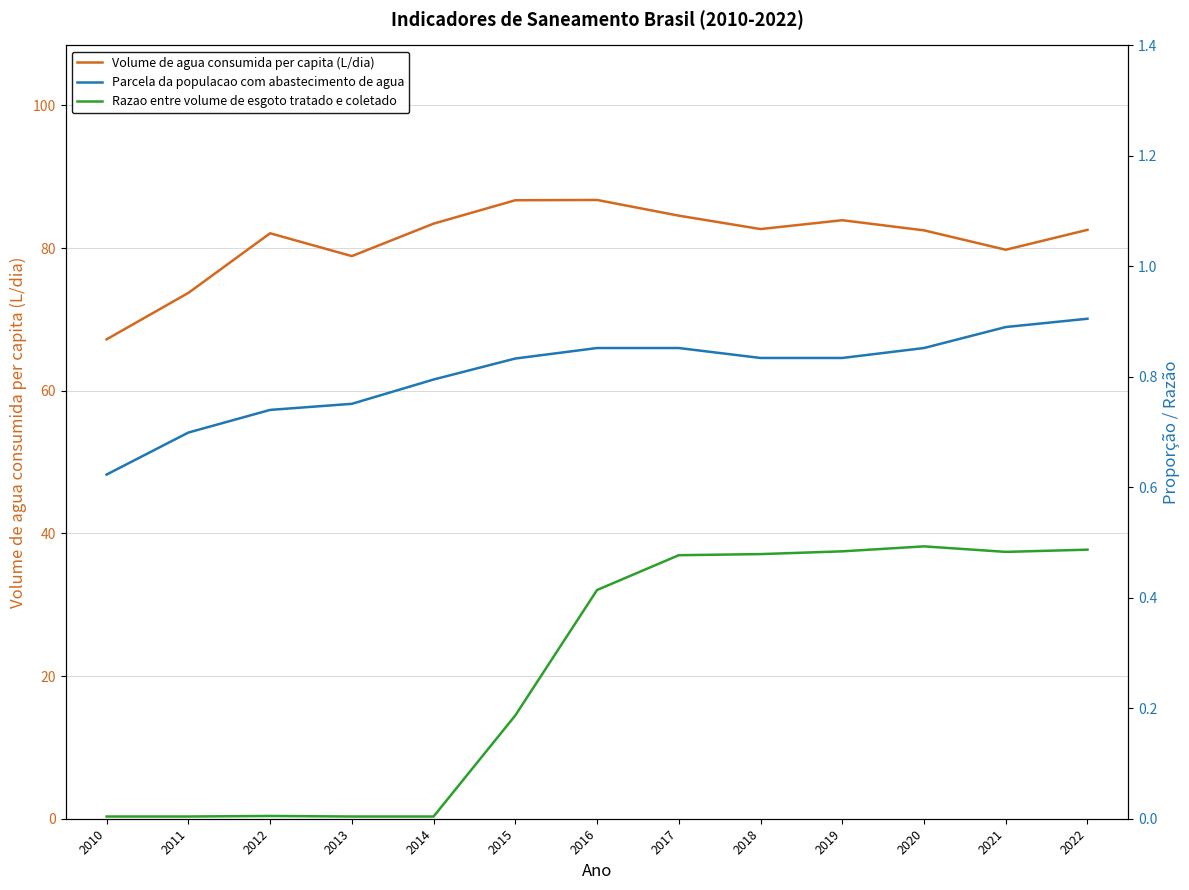

At which category does Razao entre volume de esgoto tratado e coletado reach its first local valley?

2021